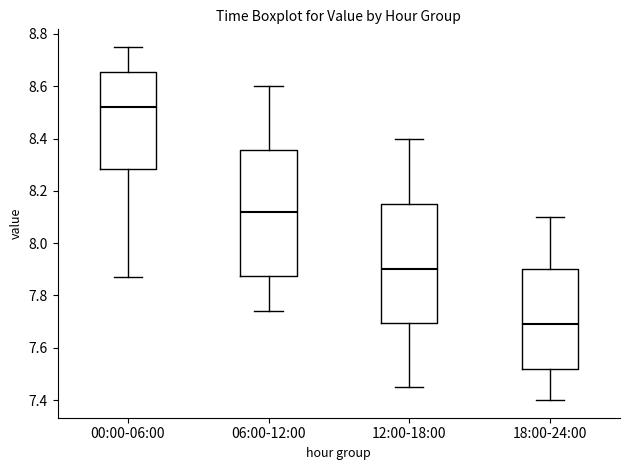

Reading left to right, read every box against the y-axis: the position of its median line, the range the box covers, and the ends of its whiskers. The values are not printed on the chart, so give them approximately, as read against the axis.

00:00-06:00: median 8.52, box 8.28 to 8.66, whiskers 7.88 to 8.76
06:00-12:00: median 8.12, box 7.88 to 8.36, whiskers 7.74 to 8.60
12:00-18:00: median 7.90, box 7.70 to 8.16, whiskers 7.46 to 8.40
18:00-24:00: median 7.70, box 7.52 to 7.90, whiskers 7.40 to 8.10